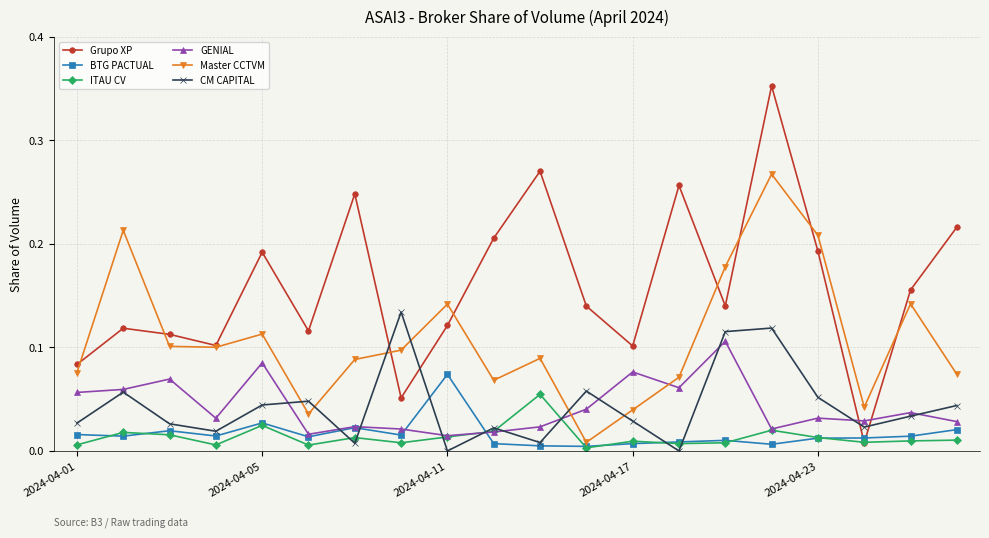

List the series in order of their peak value, highest first.

Grupo XP, Master CCTVM, CM CAPITAL, GENIAL, BTG PACTUAL, ITAU CV